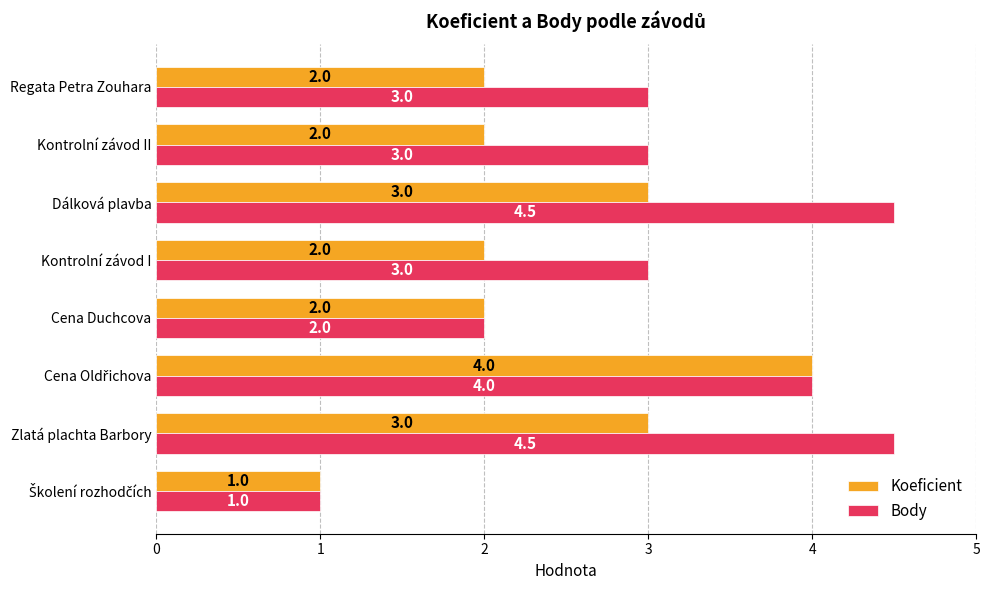

Which series has the widest spread of values?

Body